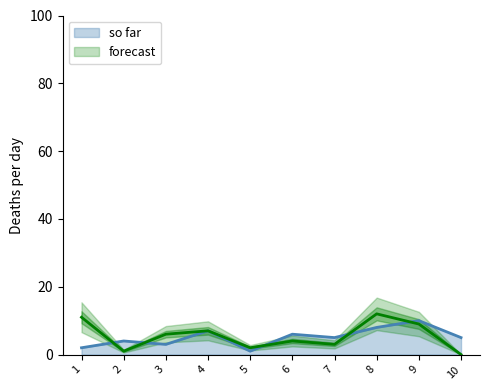

At which category does the chart reach its peak across all series?

8